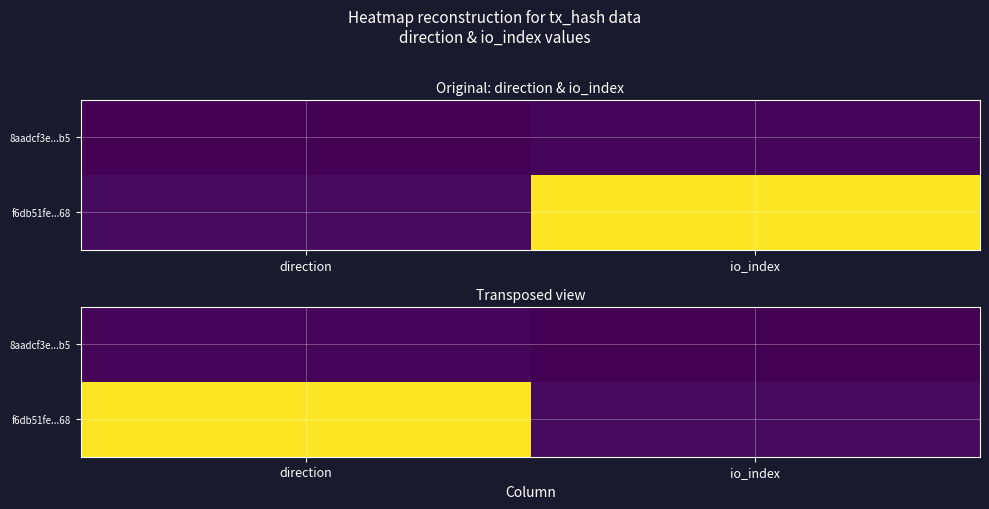

Between io_index and direction, which is larger?

direction